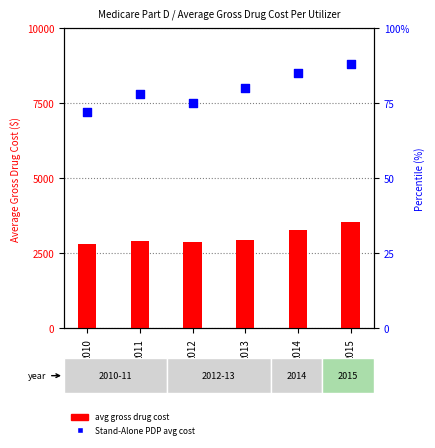

What is the total value across all series at 2015?

3619.9